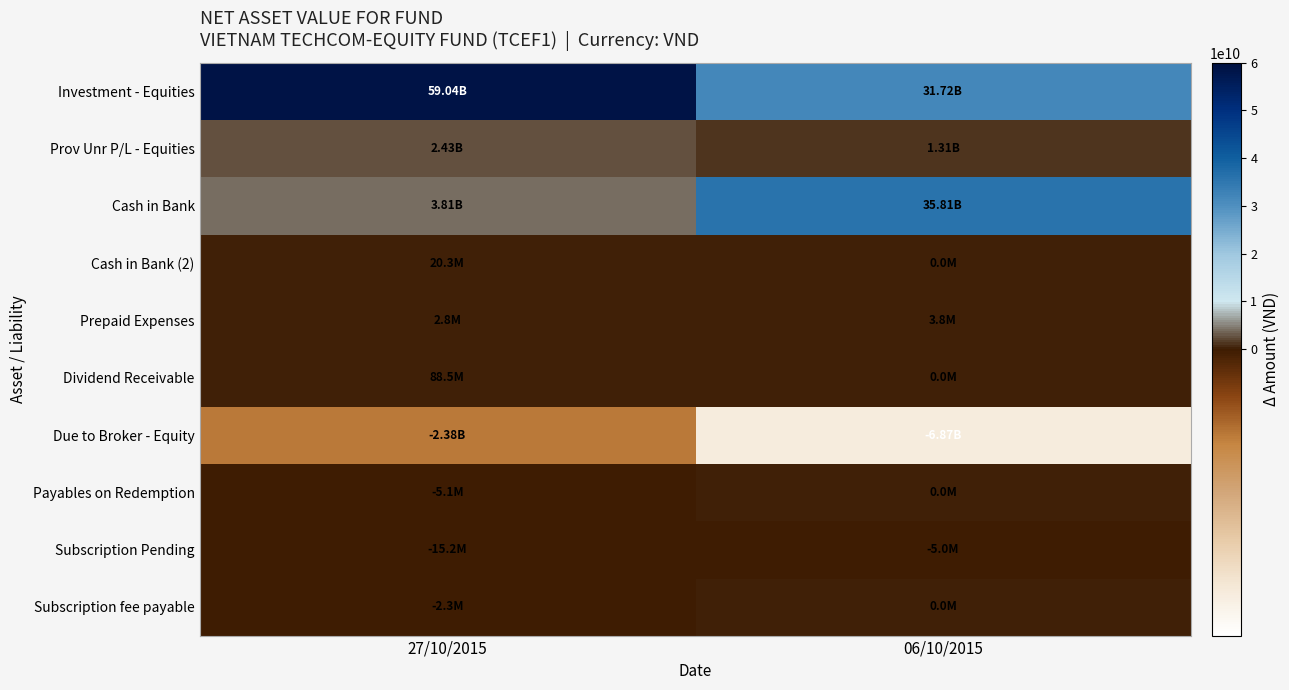

Which series changed the most between 27/10/2015 and 06/10/2015?

Cash in Bank